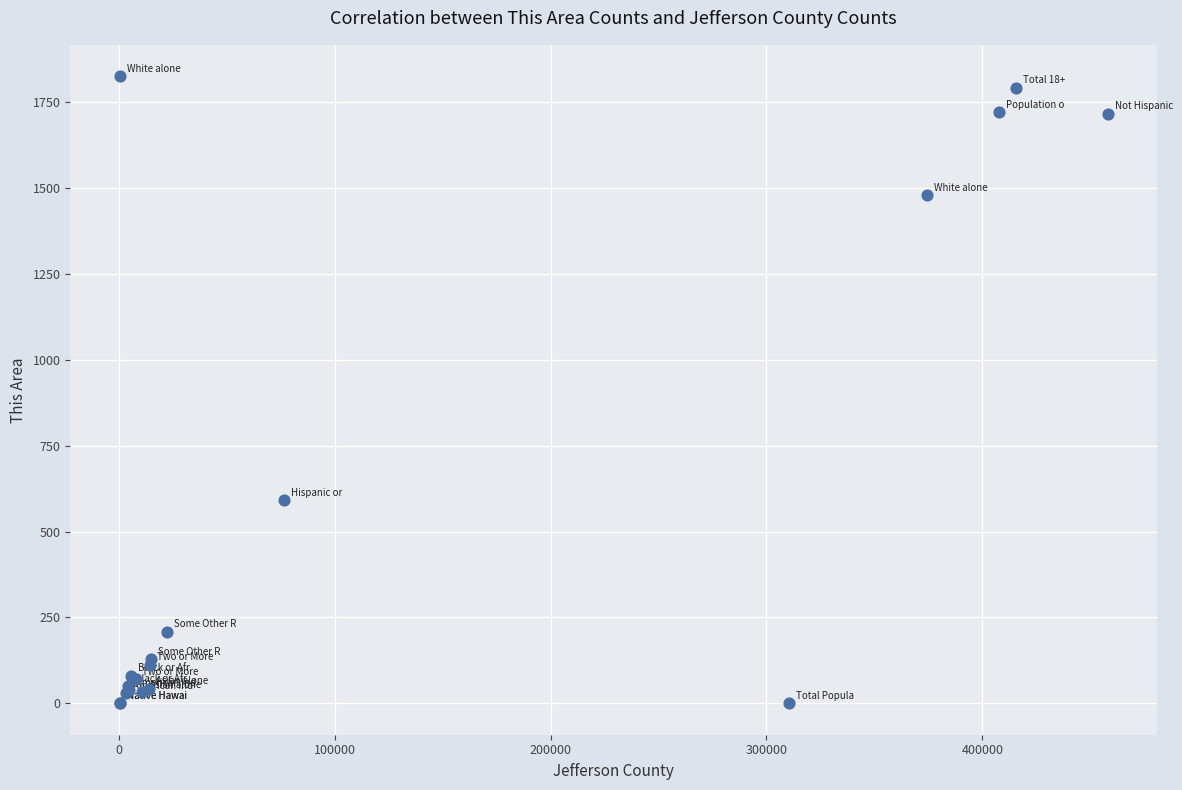

What Y value in the scatter plot is closest to 913?

593